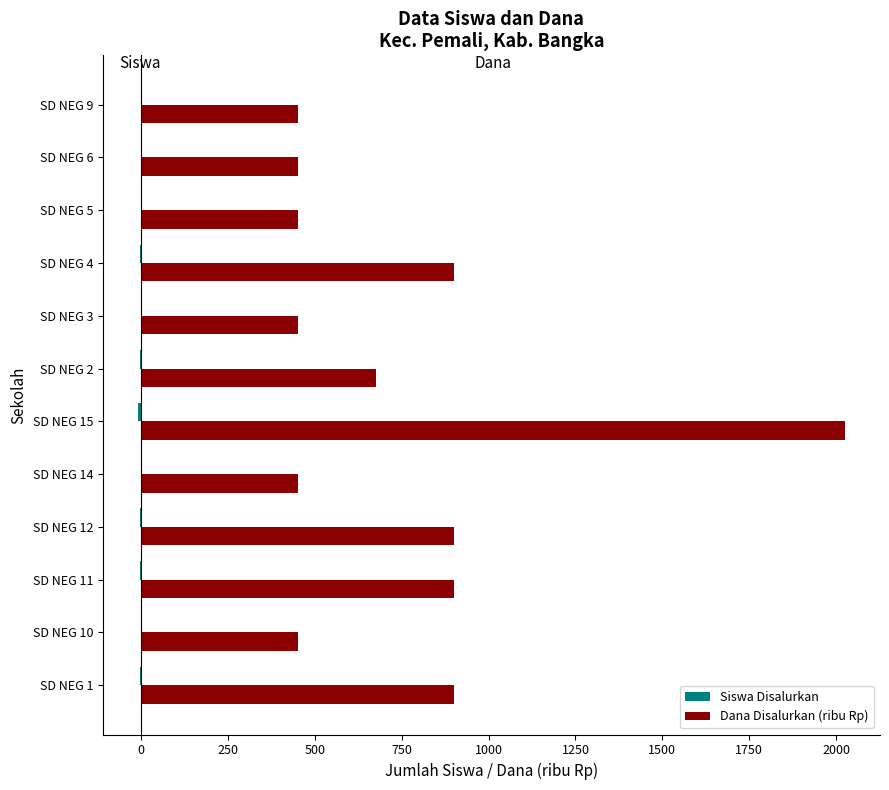

At which category is the sum across all series the highest?

SD NEG 15